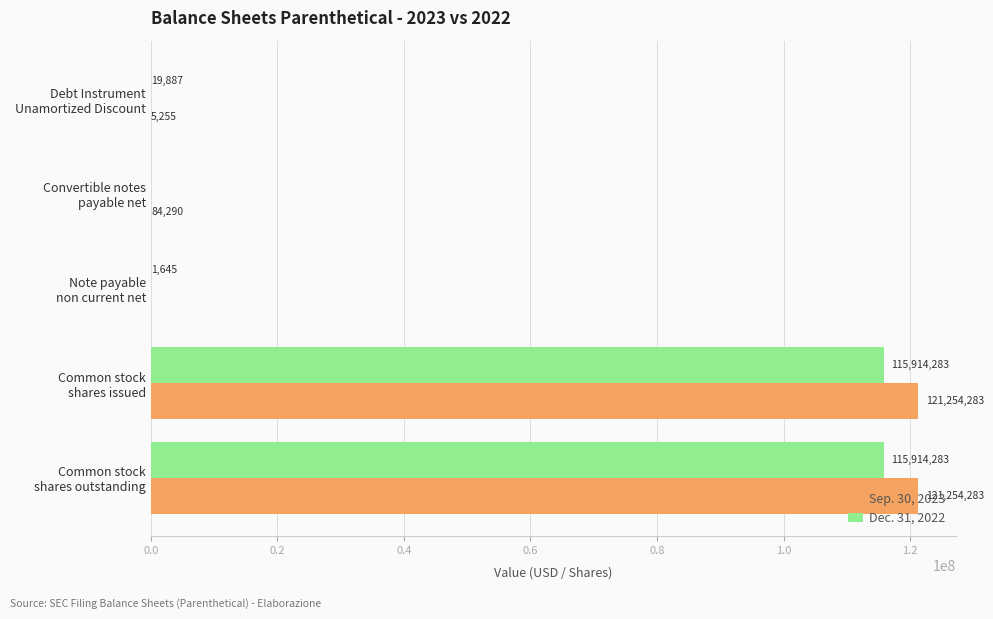

What is the highest value of the Dec. 31, 2022 series?

115914283